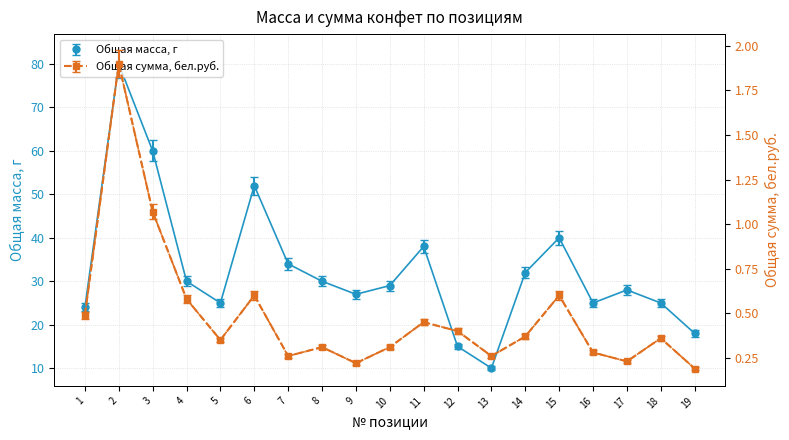

True or false: Общая масса, г has more than 1 points higher than both neighbors.

True